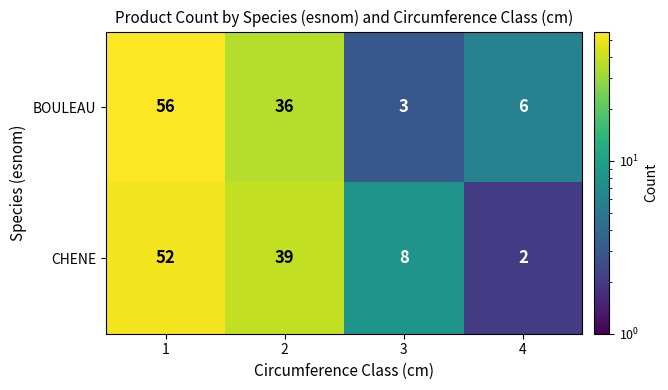

What is the spread (max minus min) of values at 4?

4